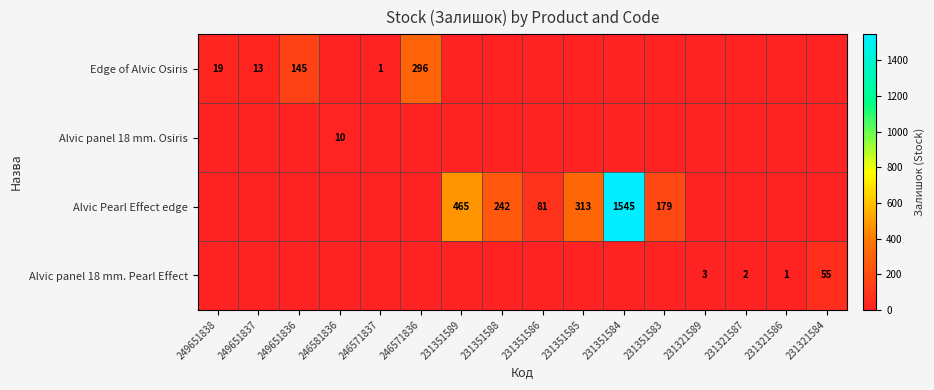

At which label does Edge of Alvic Osiris reach its minimum?

246581836